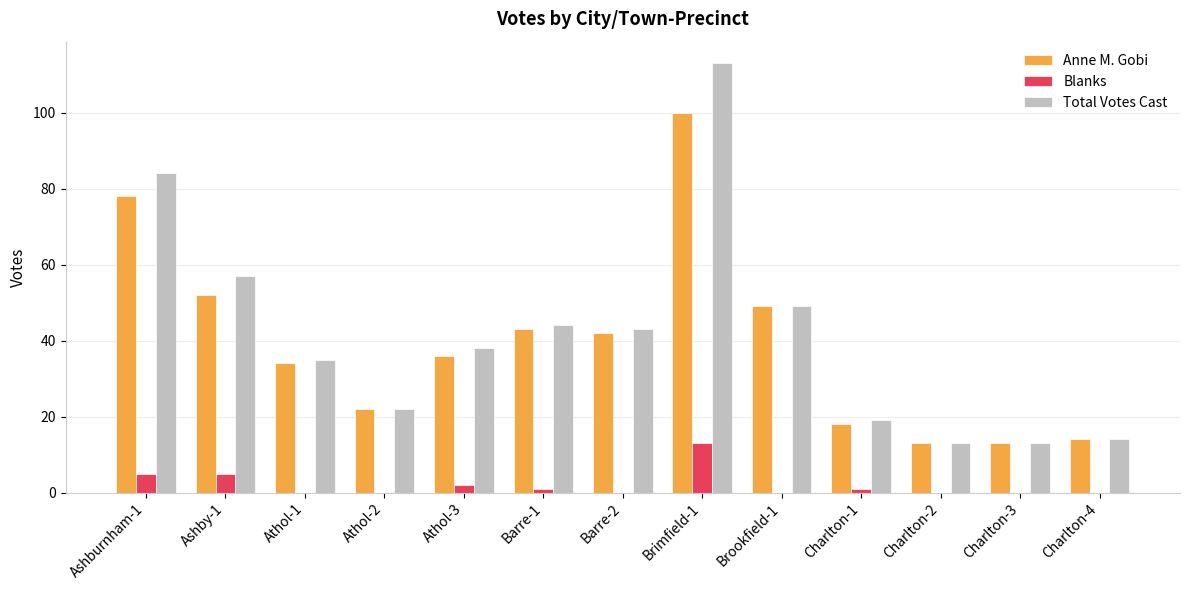

What is the total value across all series at Brimfield-1?

226